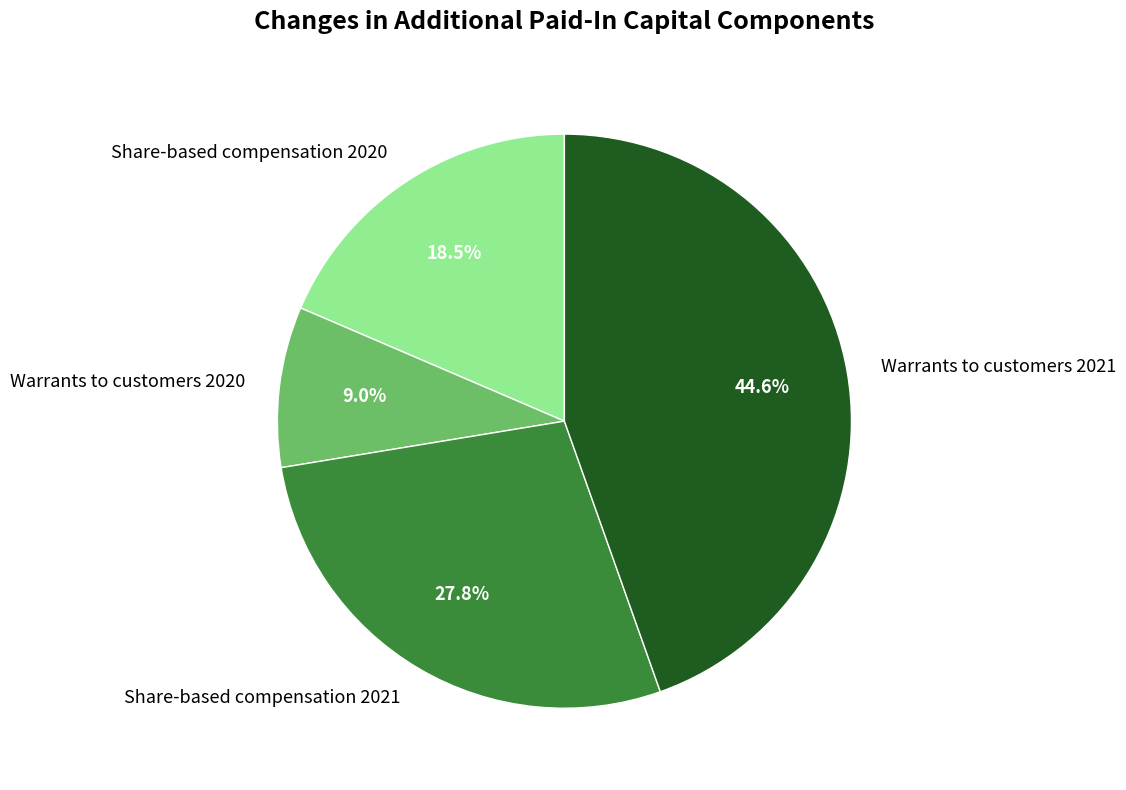

How many slices are in this pie chart?

4